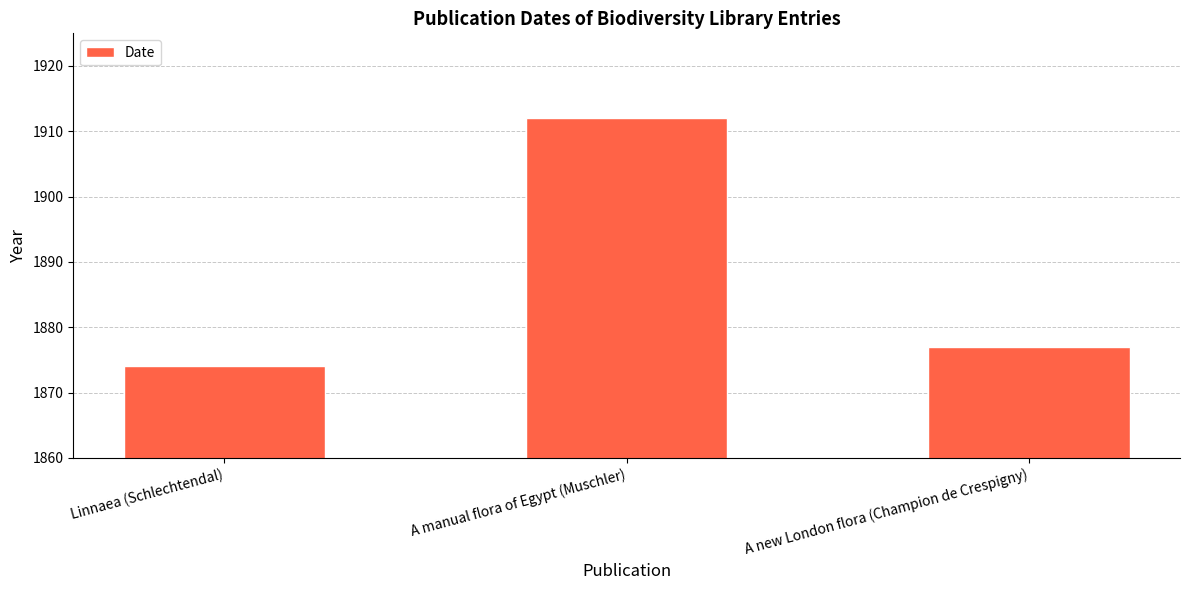

What is the sum of the values at A manual flora of Egypt (Muschler) and A new London flora (Champion de Crespigny)?

3789